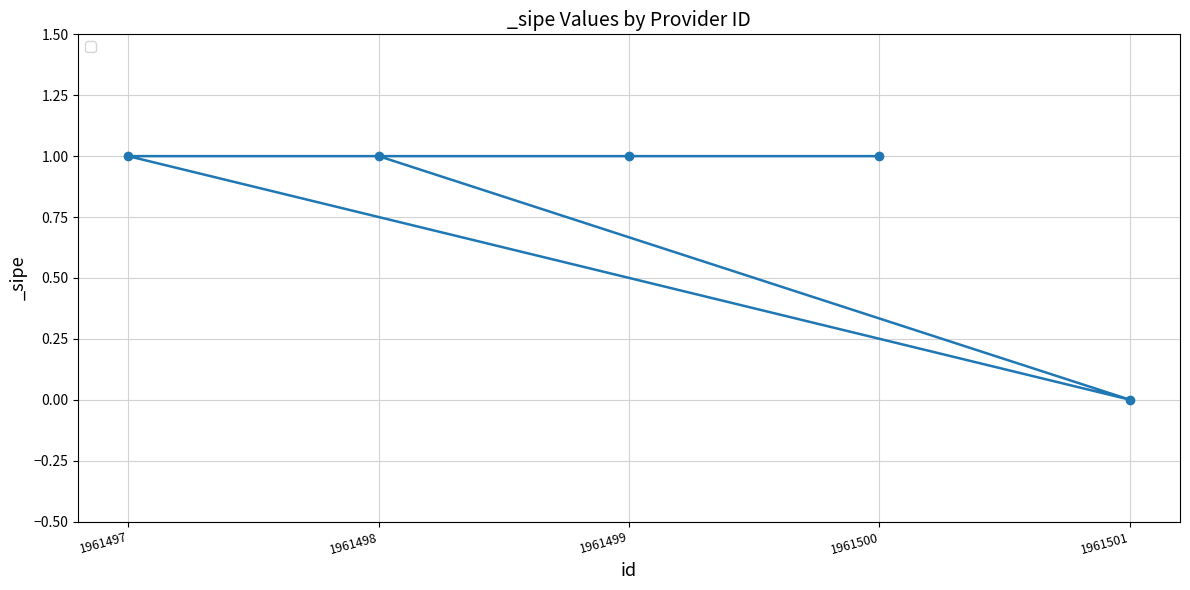

Reading left to right, what are all the values shown in this chart?

1961500=1	1961499=1	1961497=1	1961501=0	1961498=1